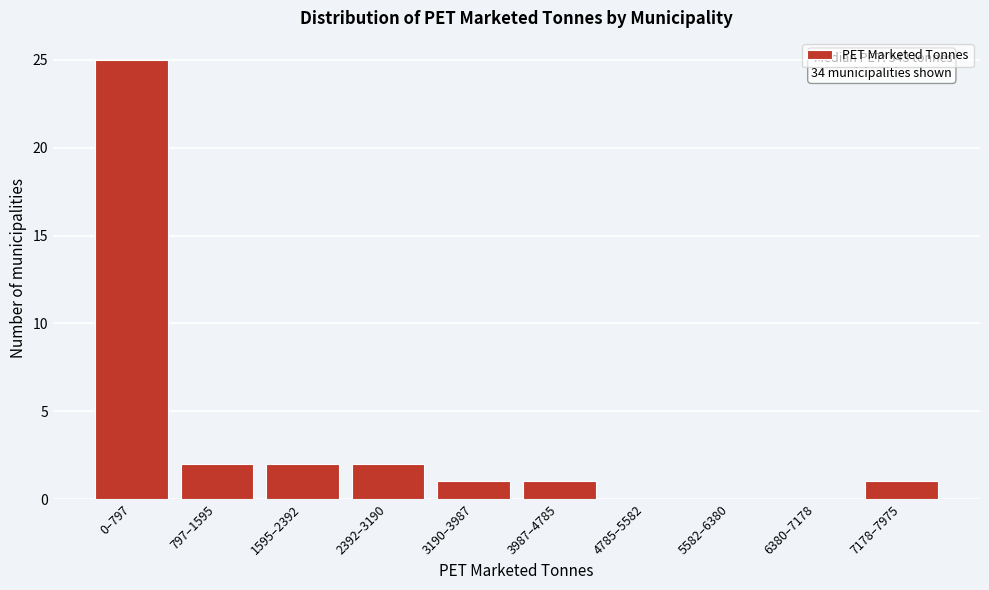

Reading left to right, transcribe all the data shown in this chart.

0–797=25	797–1595=2	1595–2392=2	2392–3190=2	3190–3987=1	3987–4785=1	4785–5582=0	5582–6380=0	6380–7178=0	7178–7975=1